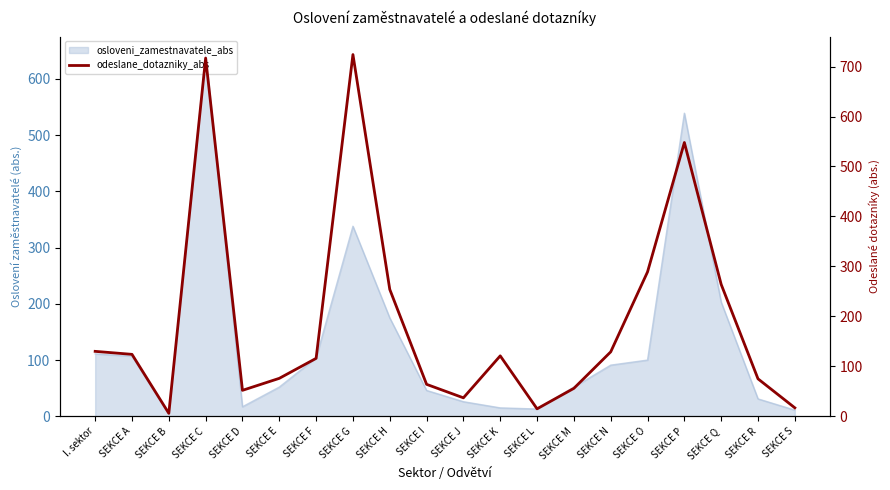

At which category does the chart reach its minimum across all series?

SEKCE B